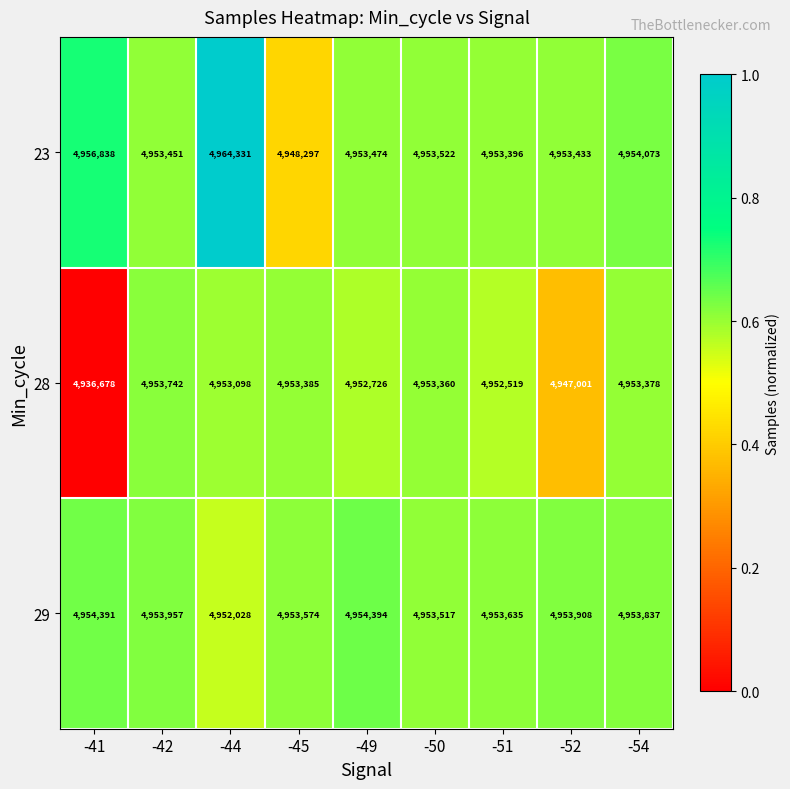

At how many categories does at least one series exceed 4939903?

9